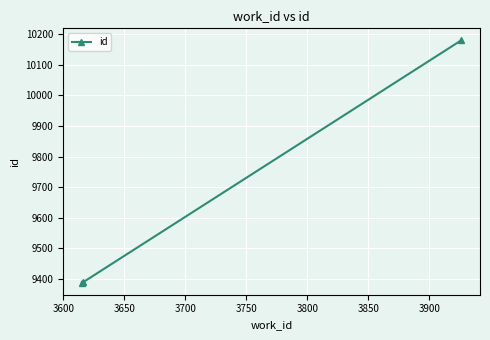

How many values are below 9389?

1